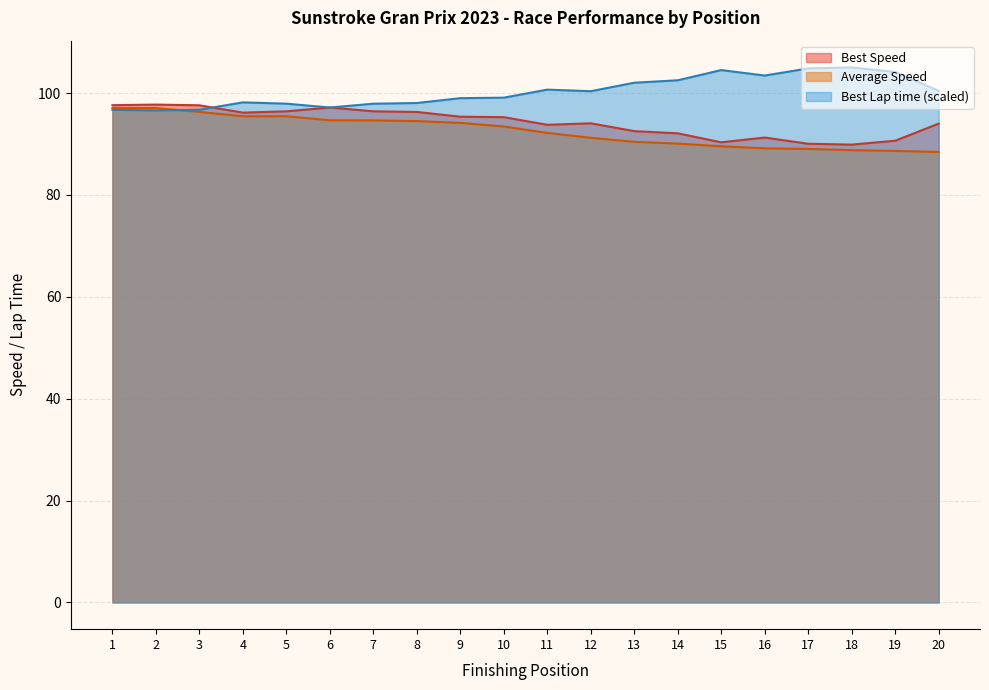

How many interior local valleys does the Best Lap time series have?

4